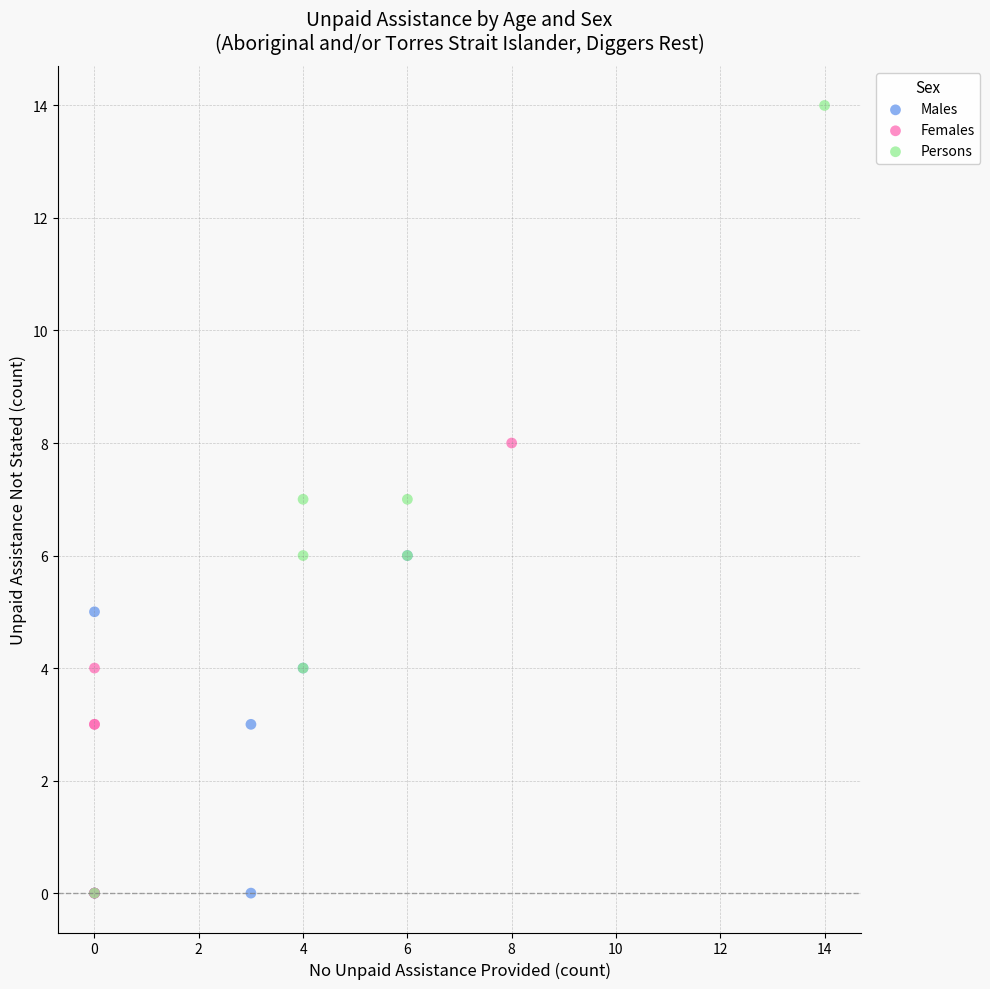

Which series has the widest spread of Y values?

Persons